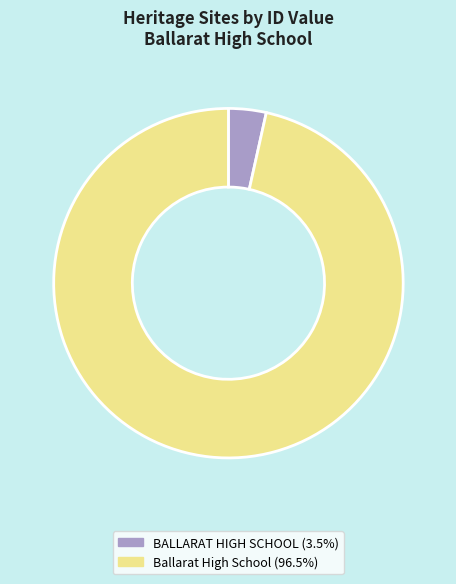

How many slices are in this pie chart?

2